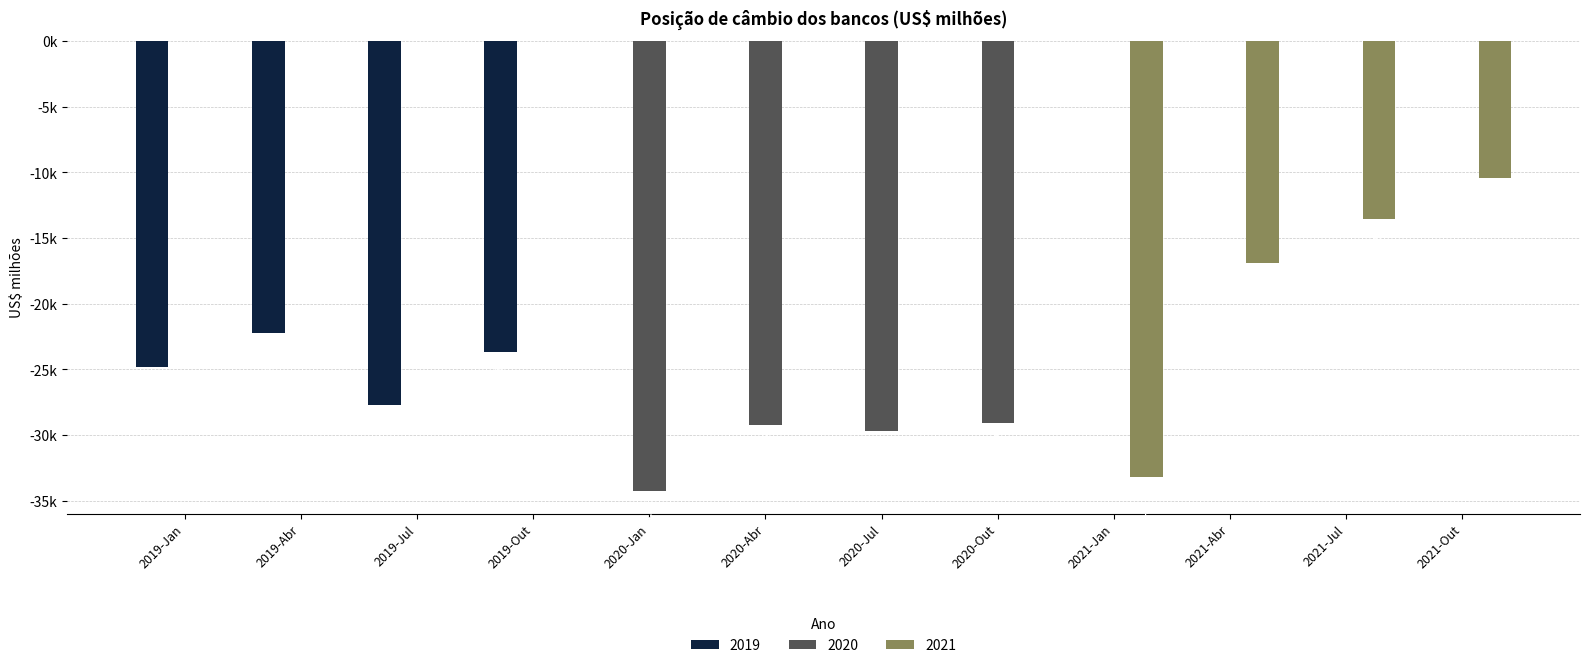

What are all the series names shown in the legend?

2019, 2020, 2021